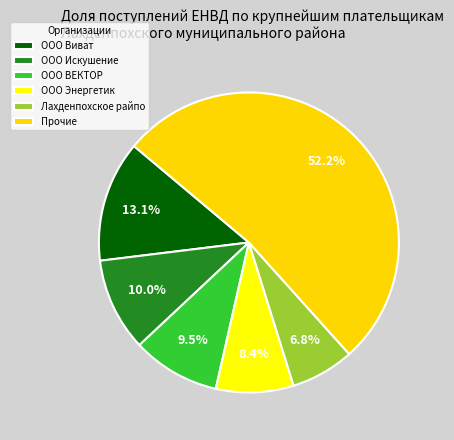

How many slices are in this pie chart?

6